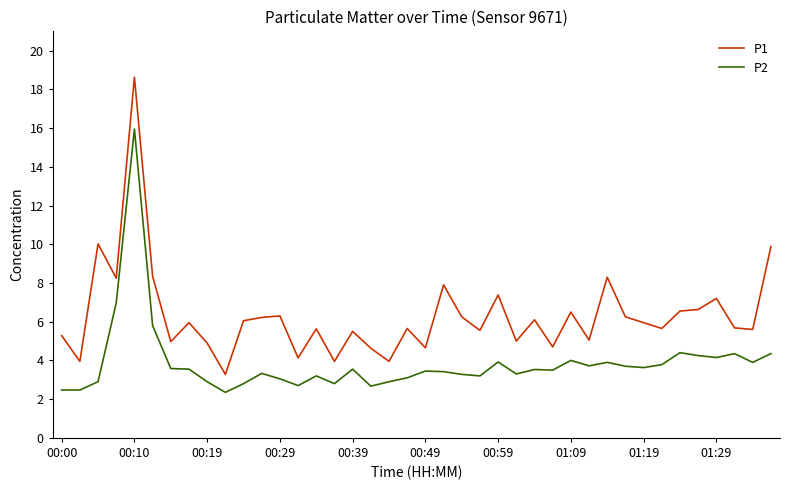

Rank the series by their maximum value, from highest to lowest.

P1, P2